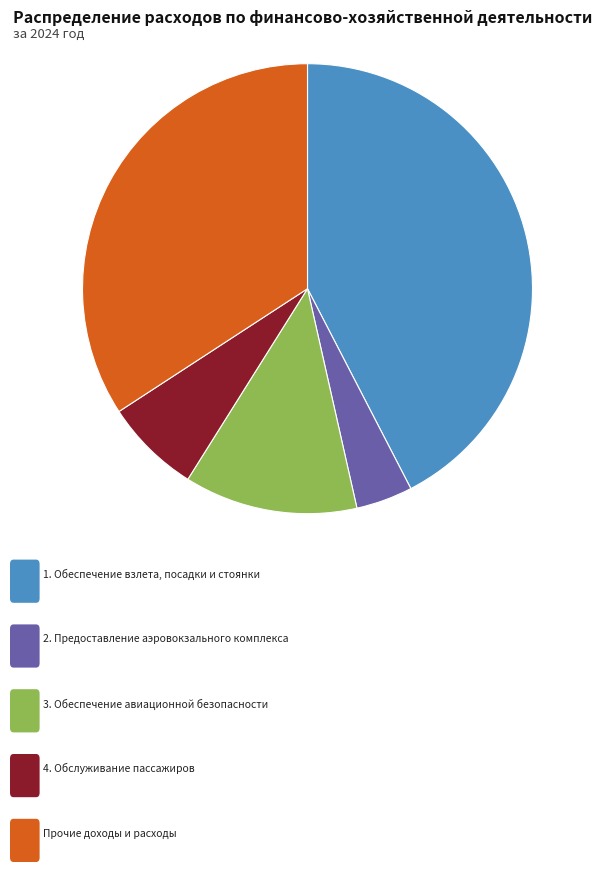

Is there a majority slice in this chart?

No